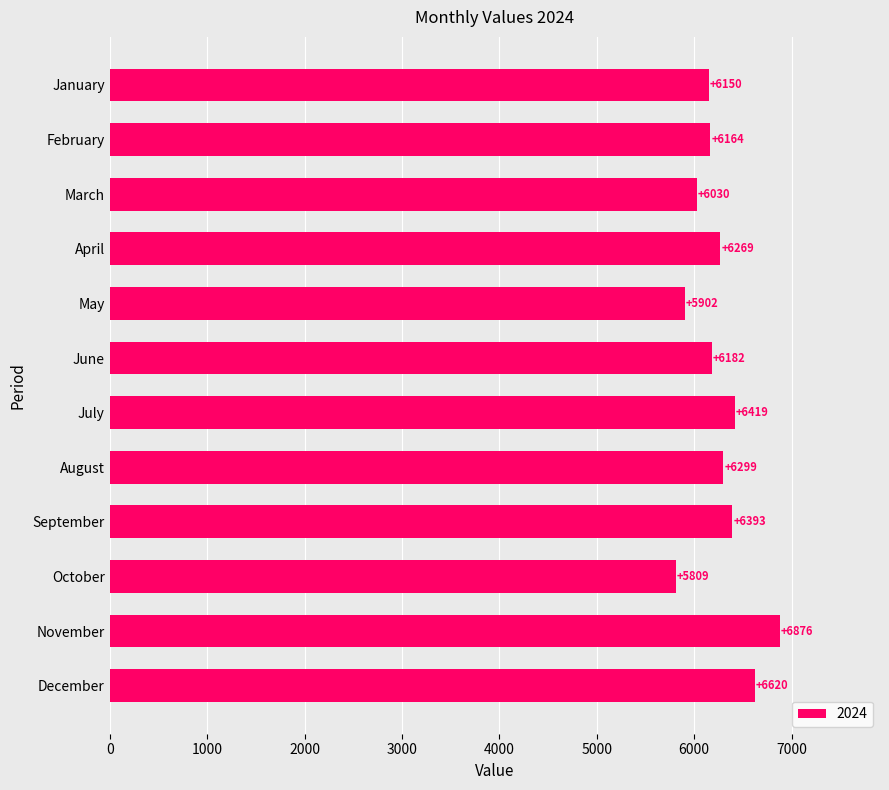

What is the value of the 3rd bar from the top?

6030